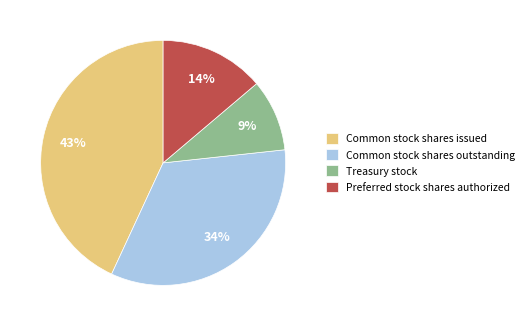

Is there any slice that represents more than half of the pie?

No